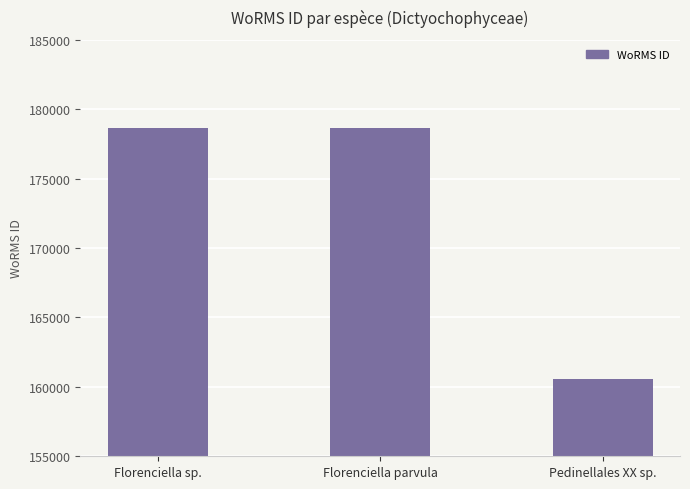

What is the sum of the values at Pedinellales XX sp. and Florenciella sp.?

339224